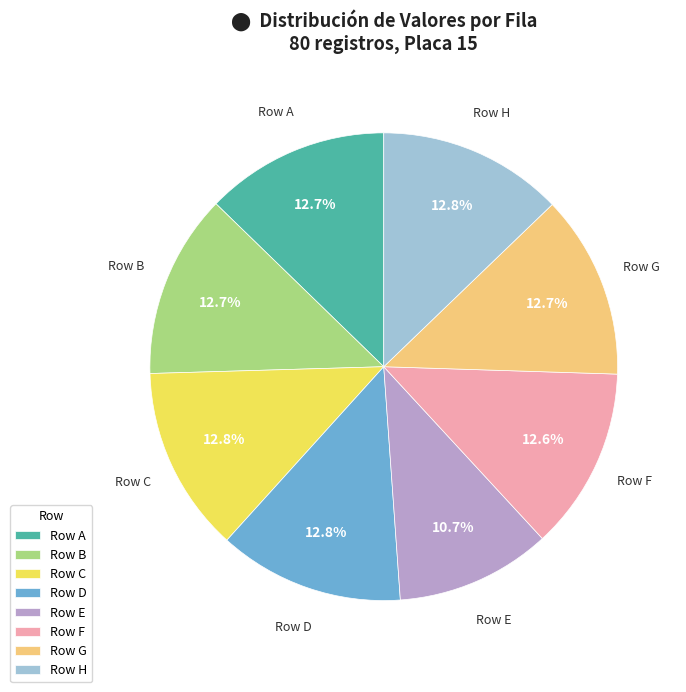

Approximately how many times larger is the value at Row C compared to Row G?

1.0